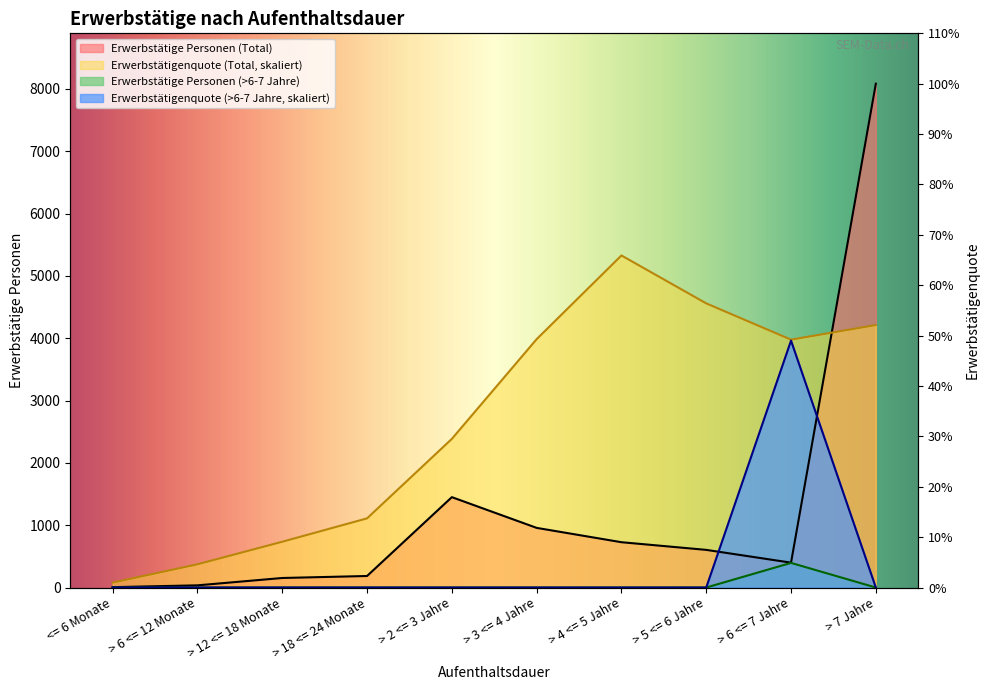

Where is the first local maximum for Erwerbstätige Personen (Total)?

> 2 <= 3 Jahre